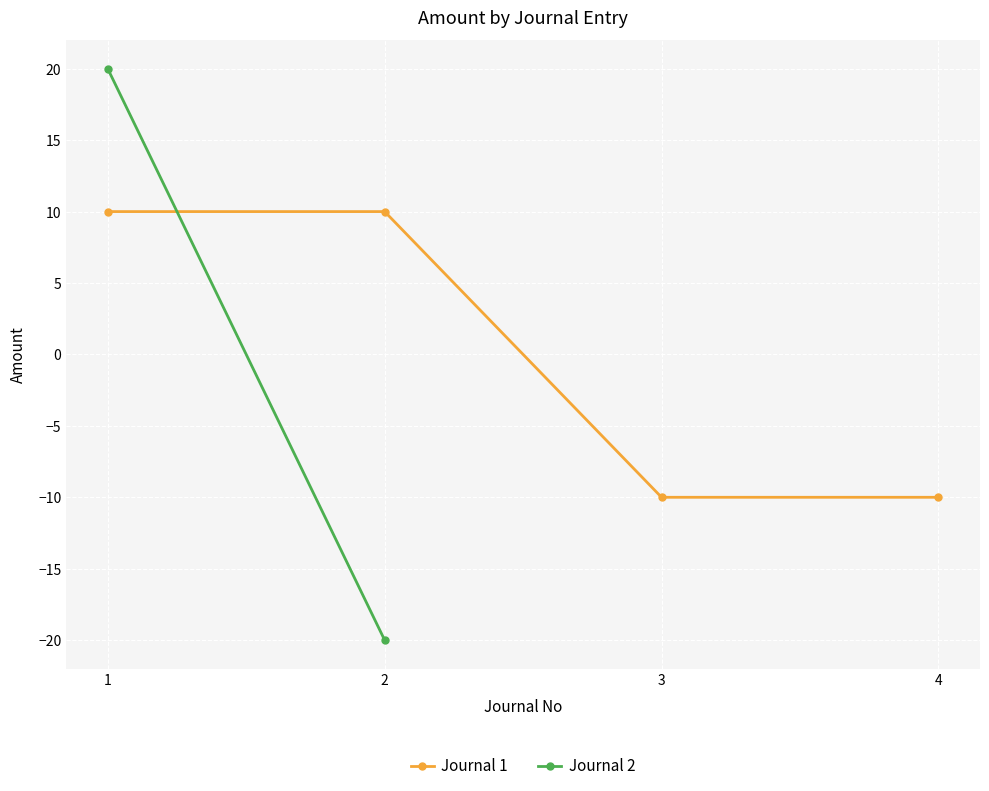

What is the value of the Journal 1 point at the 4th from the left?

-10